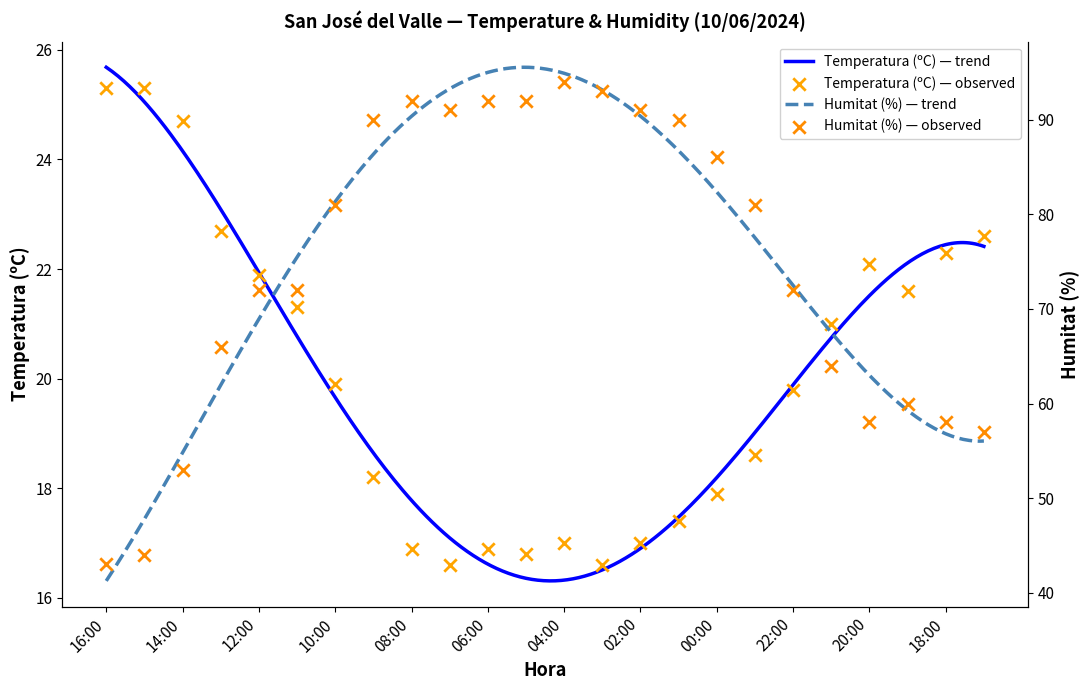

Which series has the largest total across all categories?

Humitat (%)